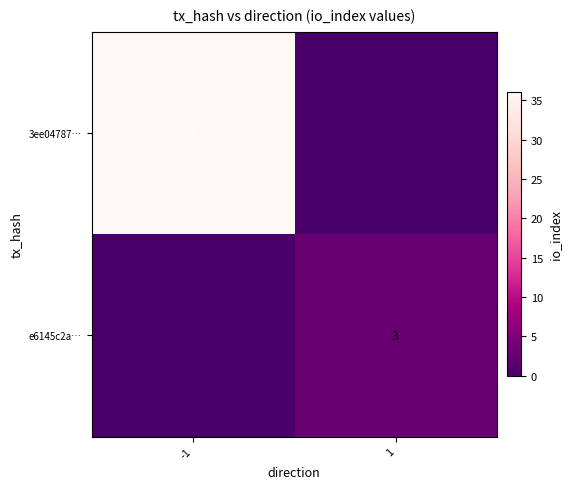

The 3ee04787… series shows 17 at -1. True or false?

False